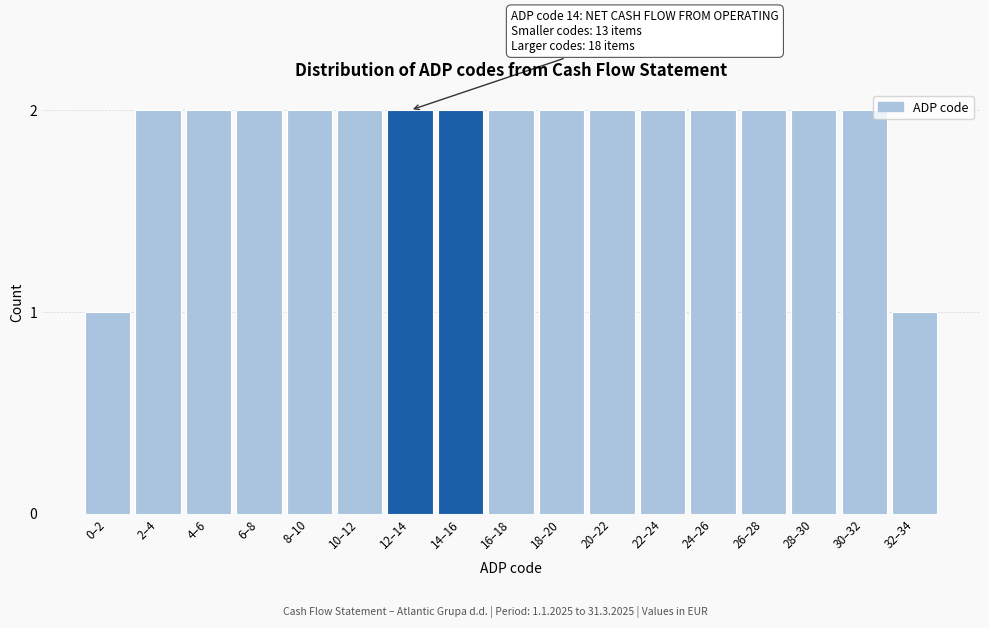

Reading left to right, extract all data points from this chart.

1	2	2	2	2	2	2	2	2	2	2	2	2	2	2	2	1